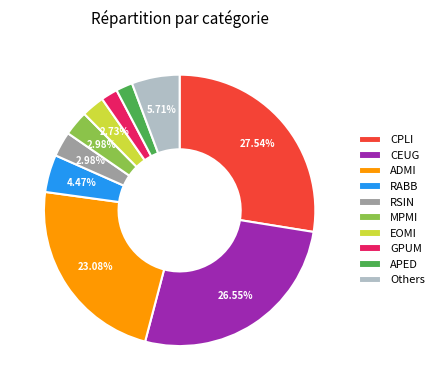

Which category has the biggest portion of the pie?

CPLI